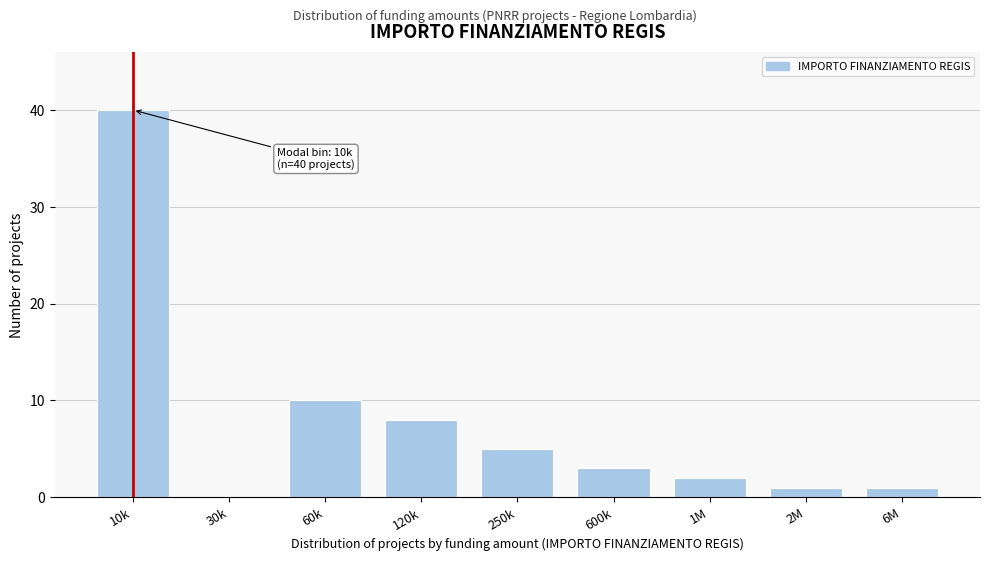

Reading right to left, transcribe all the data shown in this chart.

6M=1	2M=1	1M=2	600k=3	250k=5	120k=8	60k=10	30k=0	10k=40